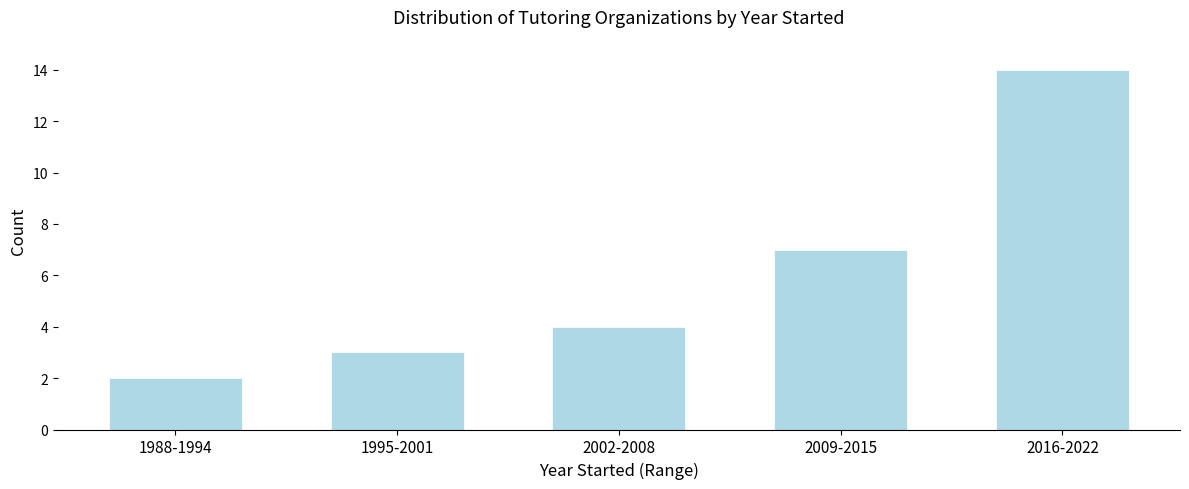

Reading left to right, list all the values displayed in this chart.

1988-1994=2	1995-2001=3	2002-2008=4	2009-2015=7	2016-2022=14